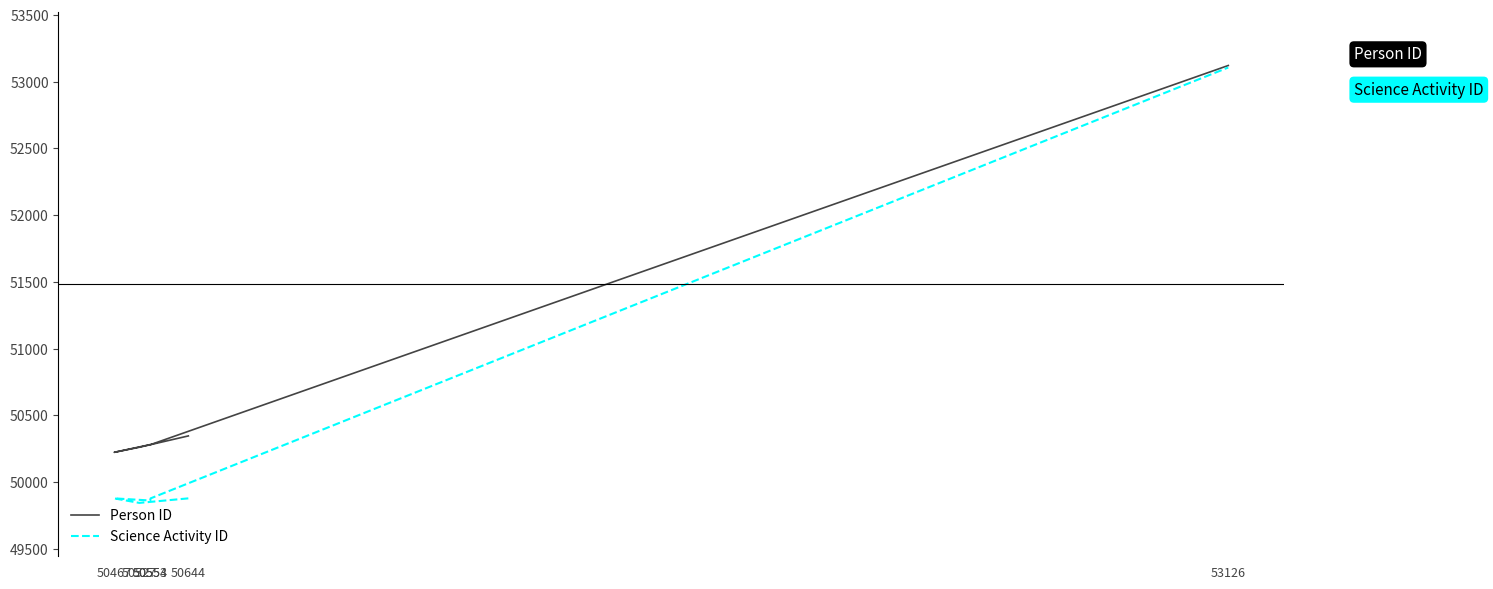

True or false: Person ID and Science Activity ID cross at least once.

False